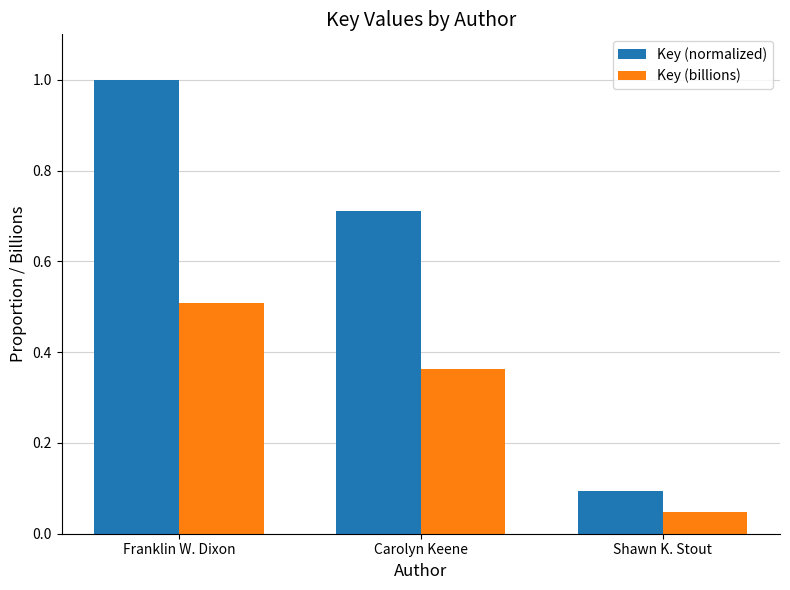

What are all the series names shown in the legend?

Key (normalized), Key (billions)